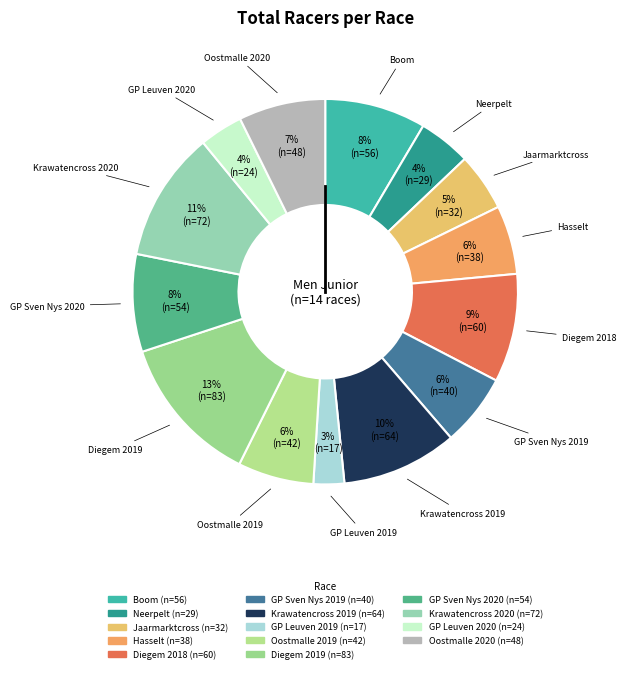

Which slice is the largest?

Diegem 2019